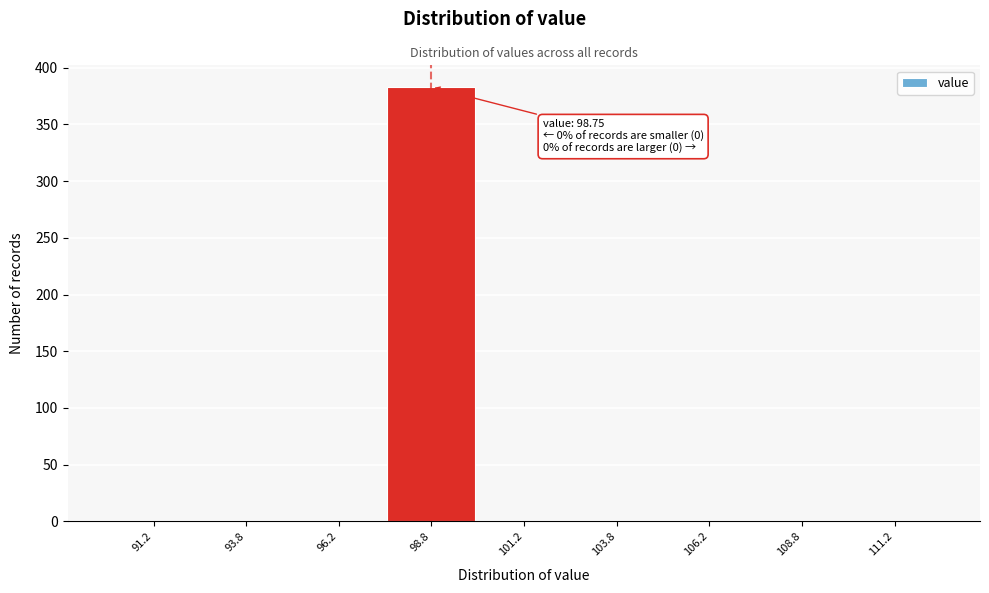

Which range on the x-axis has the tallest bar?

97.5 to 100.0